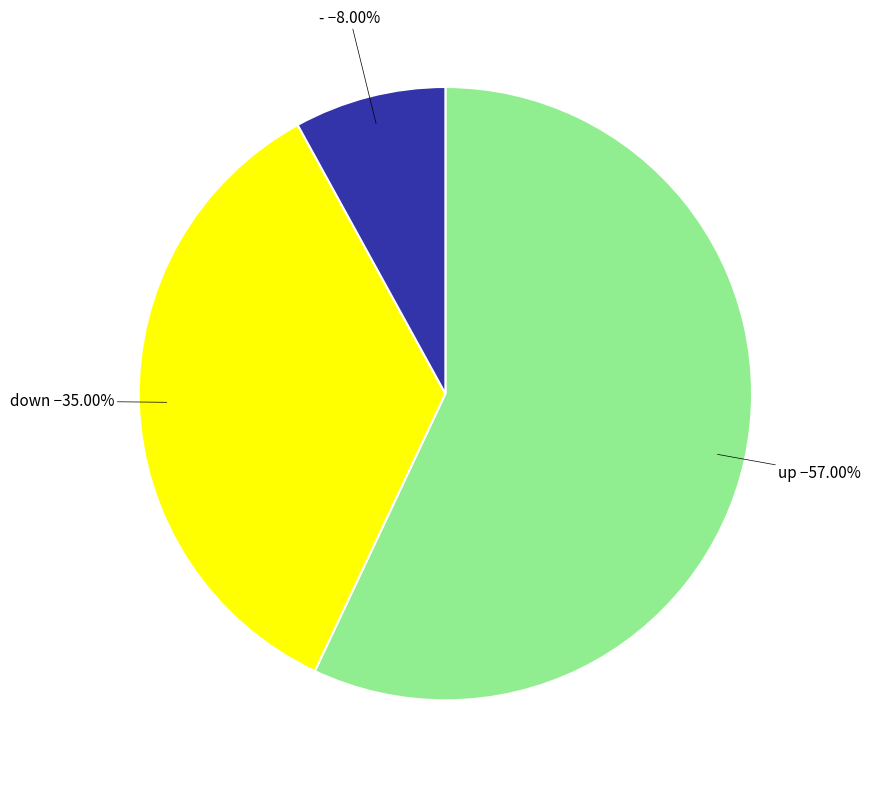

Is there a majority slice in this chart?

Yes